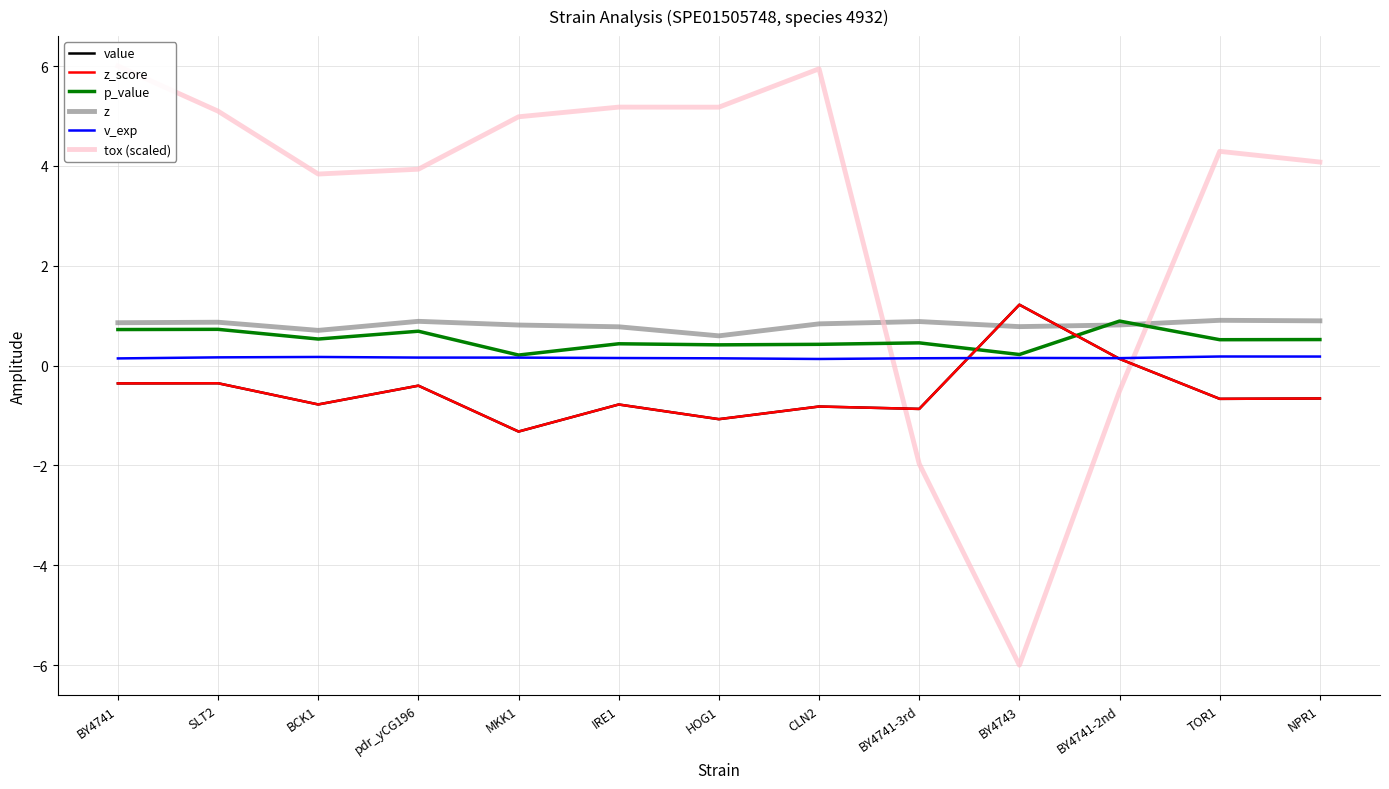

Rank the series by their maximum value, from lowest to highest.

v_exp, p_value, z, value, z_score, tox (scaled)